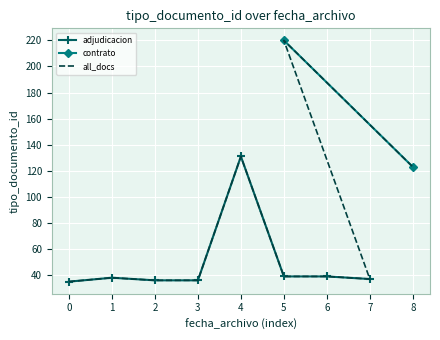

What is the value of the adjudicacion point at the 7th from the left?

39